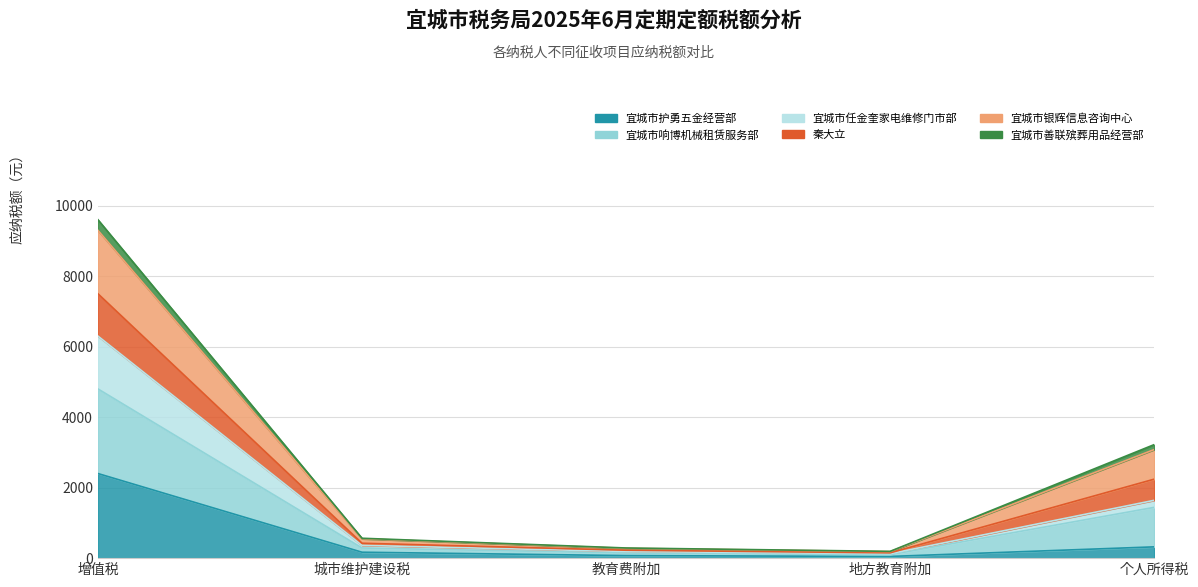

How many distinct data groups are displayed?

6